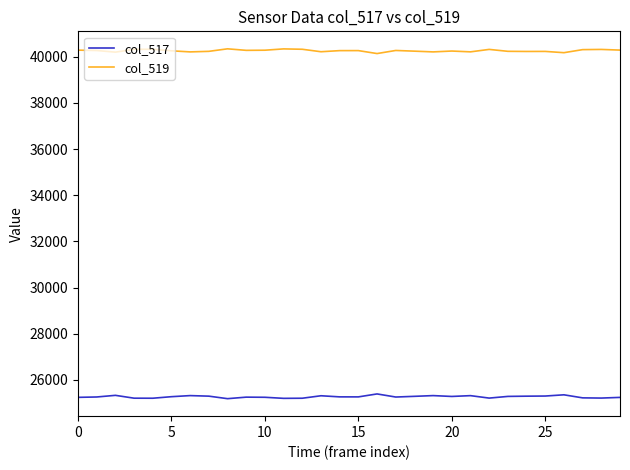

Which series has the largest total across all categories?

col_519